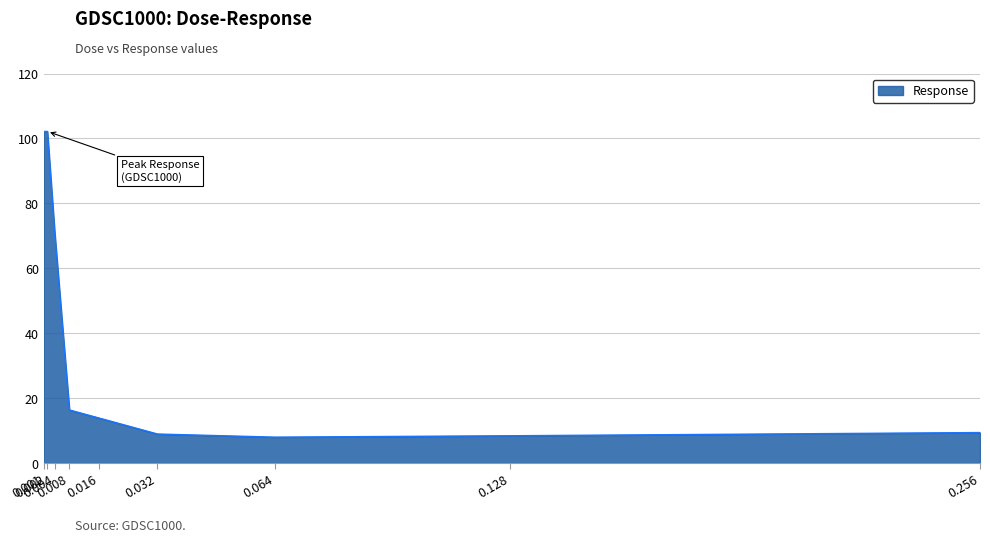

How many values are below 13?

4